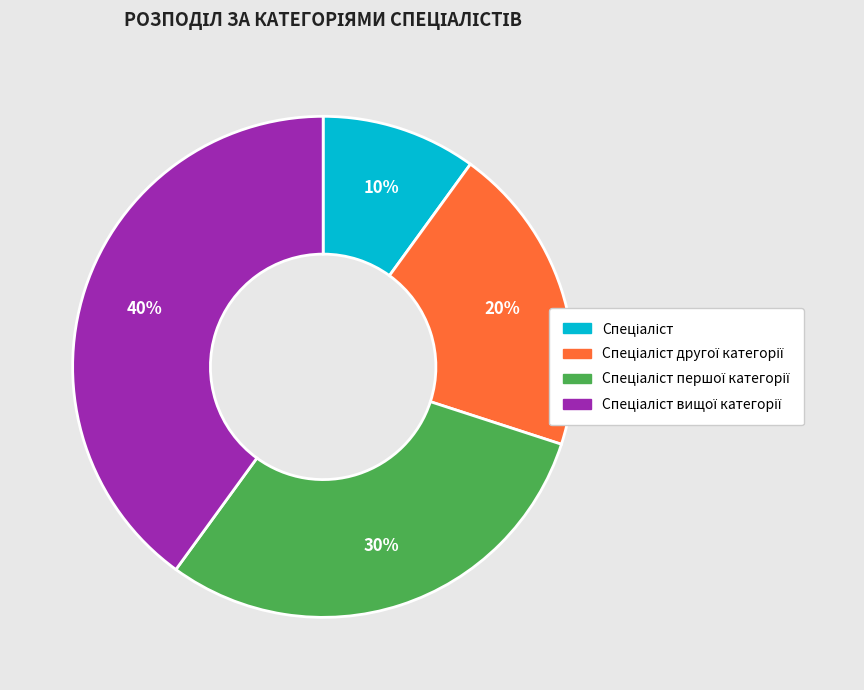

Is there a majority slice in this chart?

No